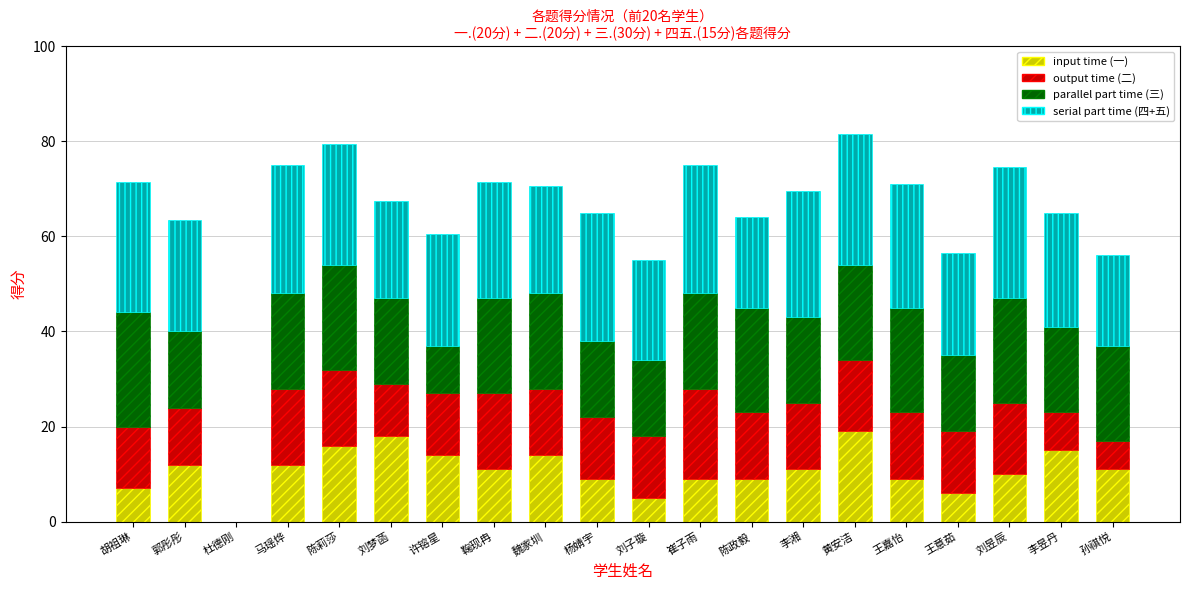

The input time (一) series shows 10.0 at 刘昱辰. True or false?

True